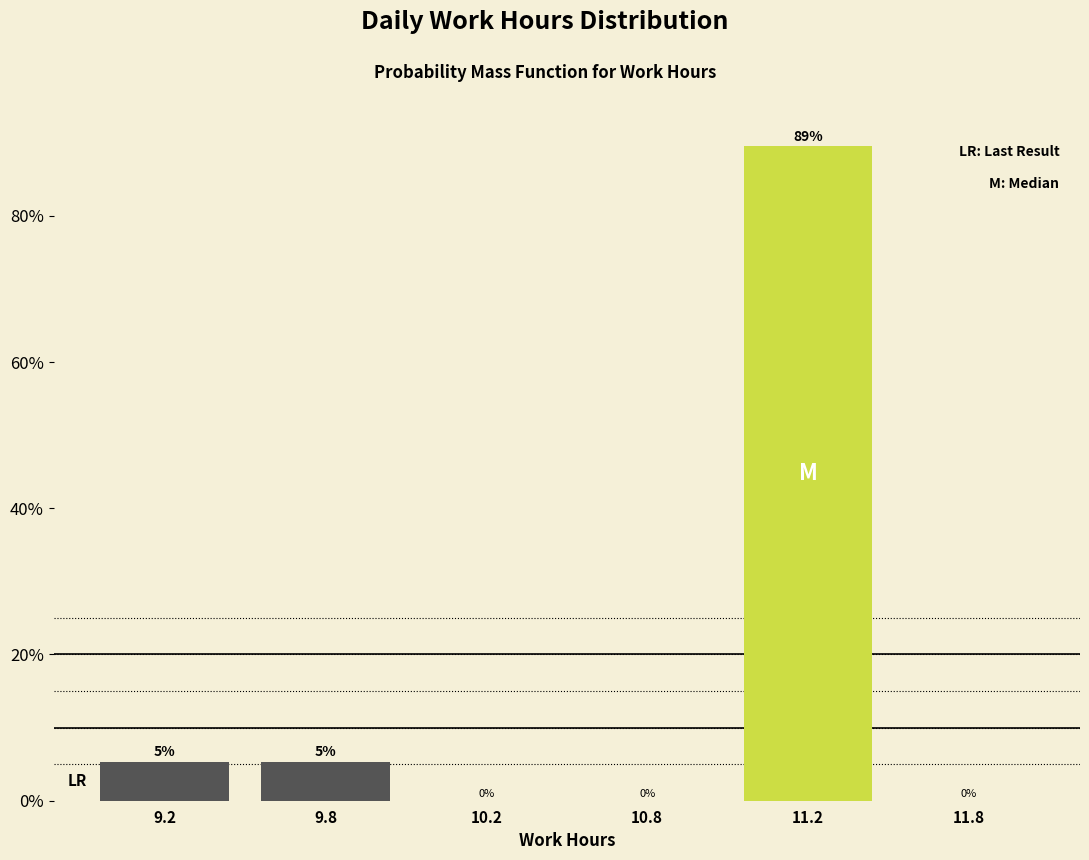

What is the maximum value shown in the chart?

89.5